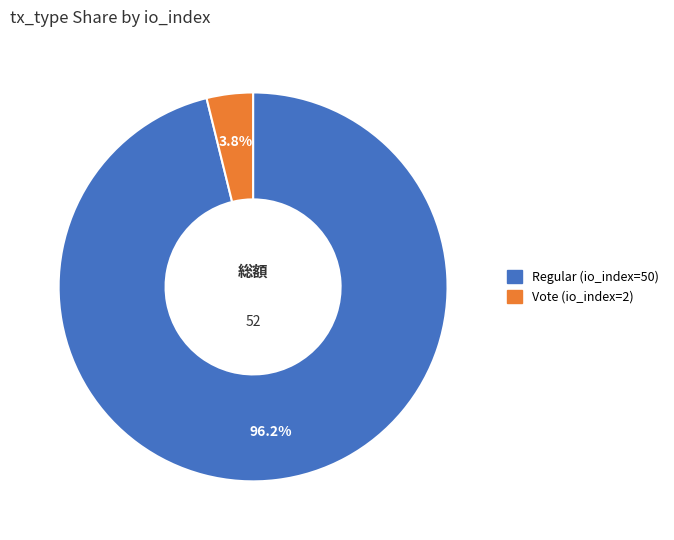

What percentage is the Regular (io_index=50) slice, to the nearest percent?

96%